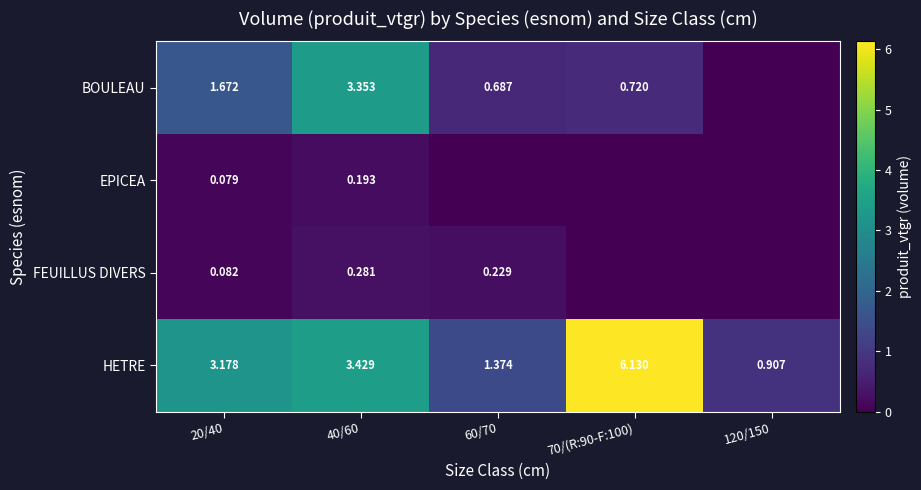

How many values in the HETRE series are below 3?

2